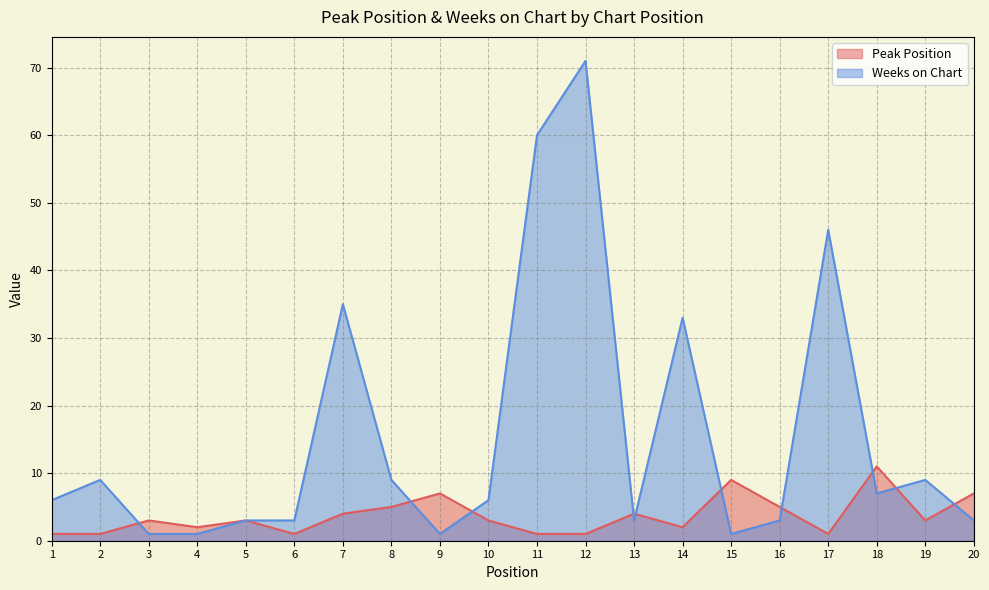

Rank the categories by Weeks on Chart value from lowest to highest.

3, 4, 9, 15, 5, 6, 13, 16, 20, 1, 10, 18, 2, 8, 19, 14, 7, 17, 11, 12